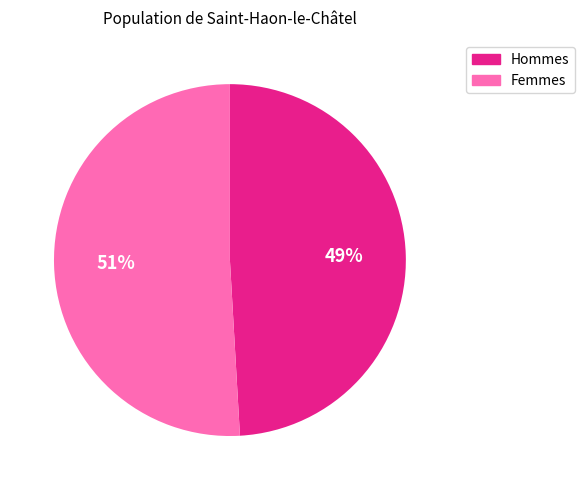

Between Hommes and Femmes, which is larger?

Femmes